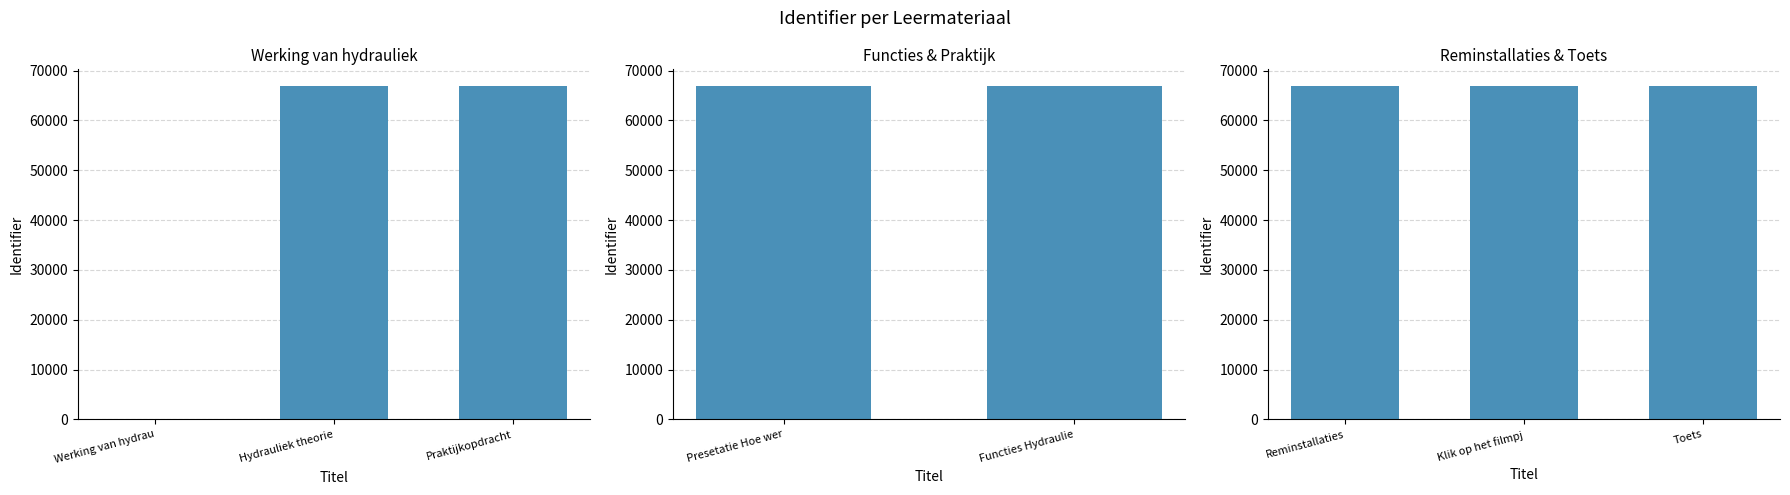

Where does the data first go above 66905?

Reminstallaties